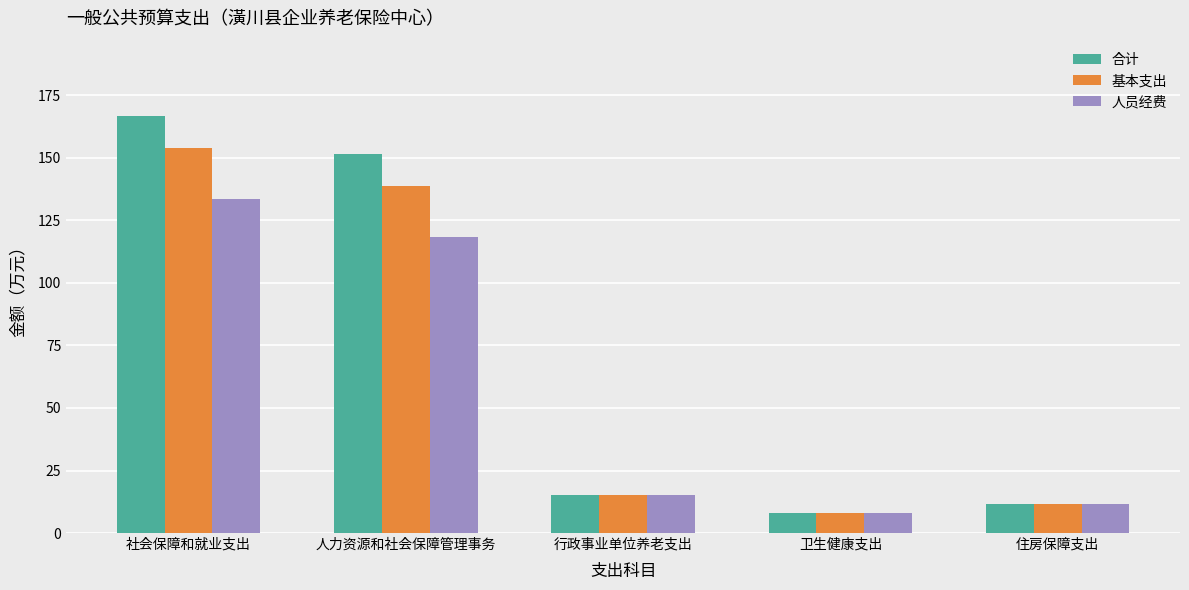

Is the value of 人员经费 at 行政事业单位养老支出 greater than the value of 基本支出 at 人力资源和社会保障管理事务?

No